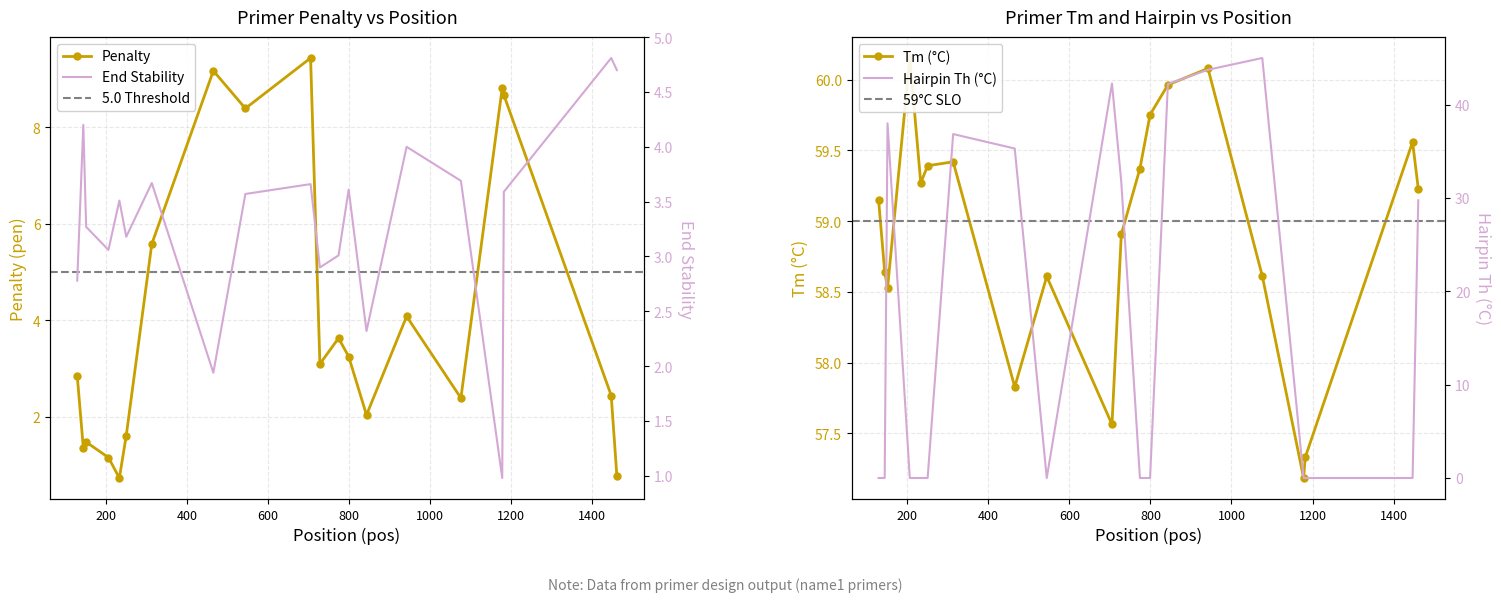

True or false: PRIMER_LEFT_0_TM and pen intersect in this chart.

False